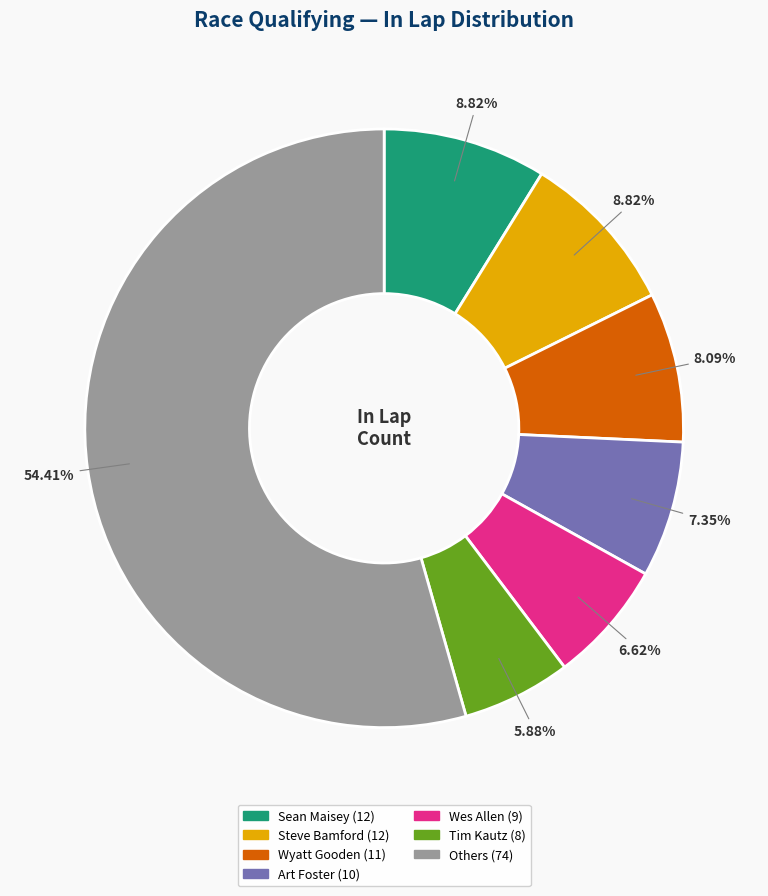

Is there a majority slice in this chart?

Yes